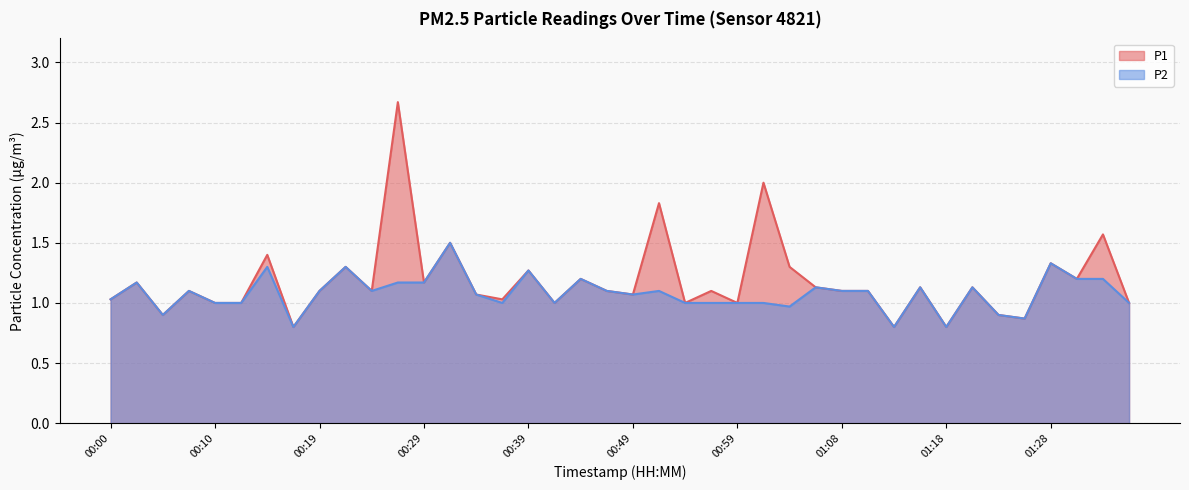

The P2 series shows 1.2 at 00:02. True or false?

True